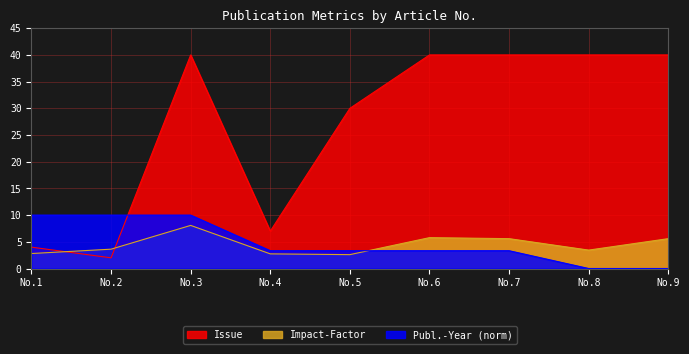

Which series has the widest spread of values?

Issue